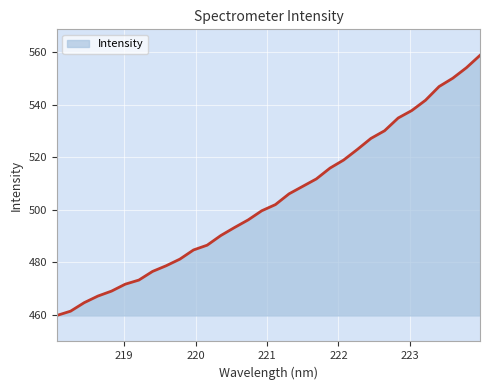

What is the minimum value shown in the chart?

459.7